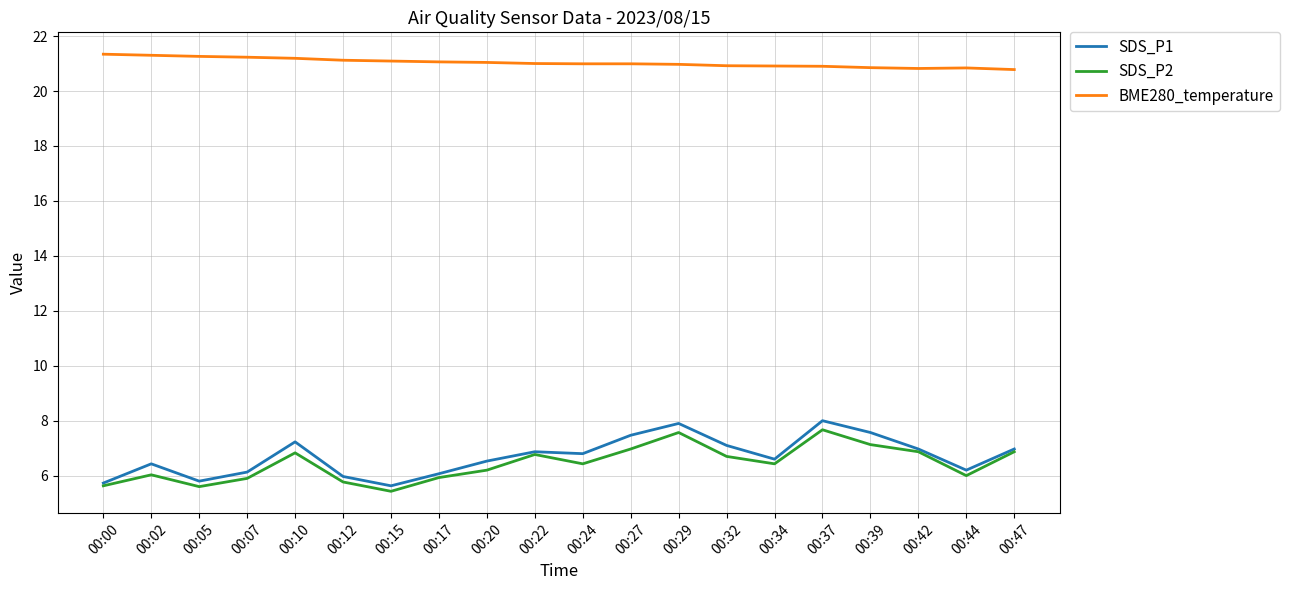

What are all the series names shown in the legend?

SDS_P1, SDS_P2, BME280_temperature